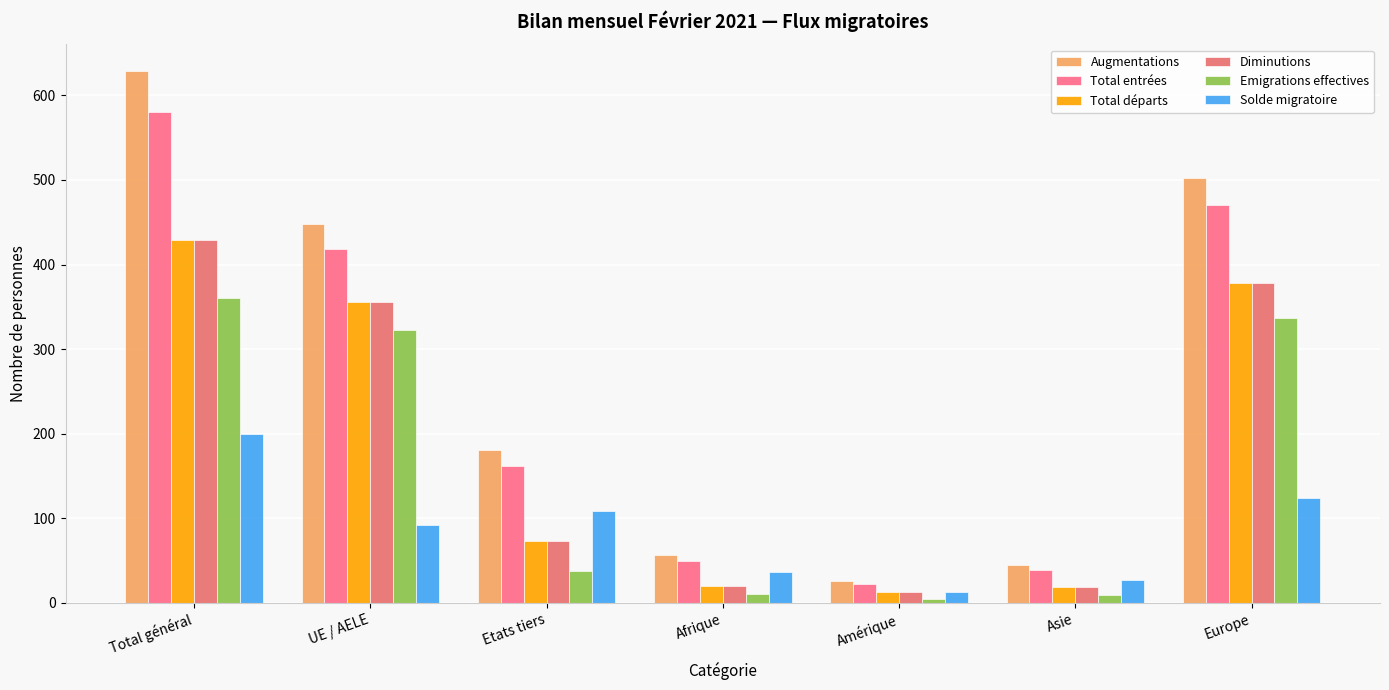

At which category is the sum across all series the highest?

Total général